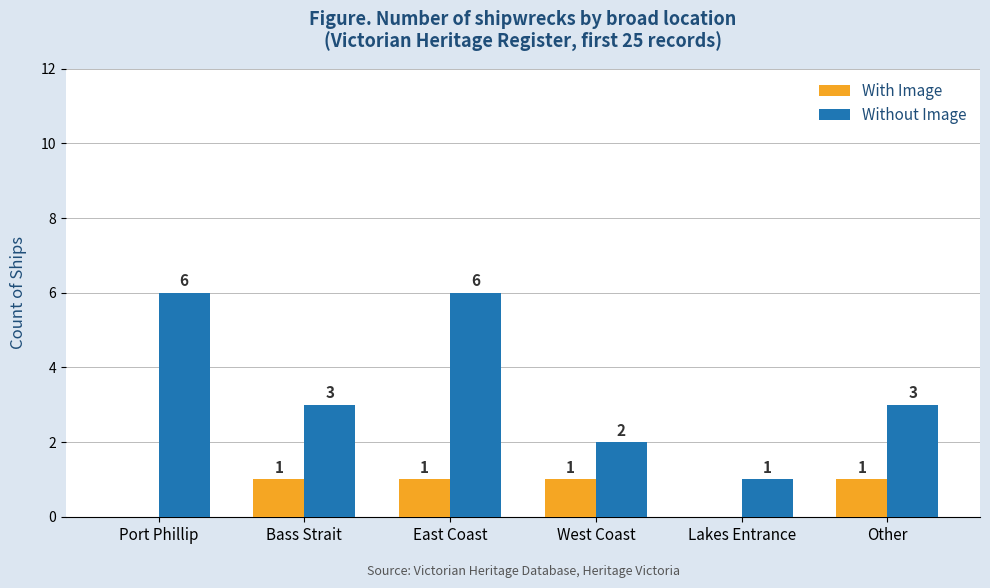

What is the sum of the Without Image values at Port Phillip and East Coast?

12